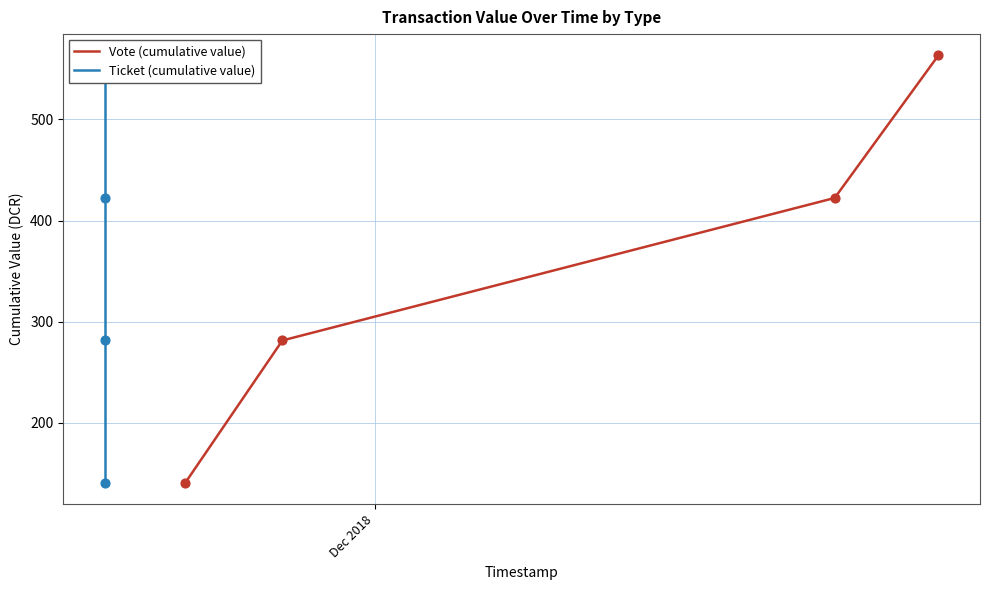

True or false: Vote (cumulative value) has more than 0 interior local peaks.

False